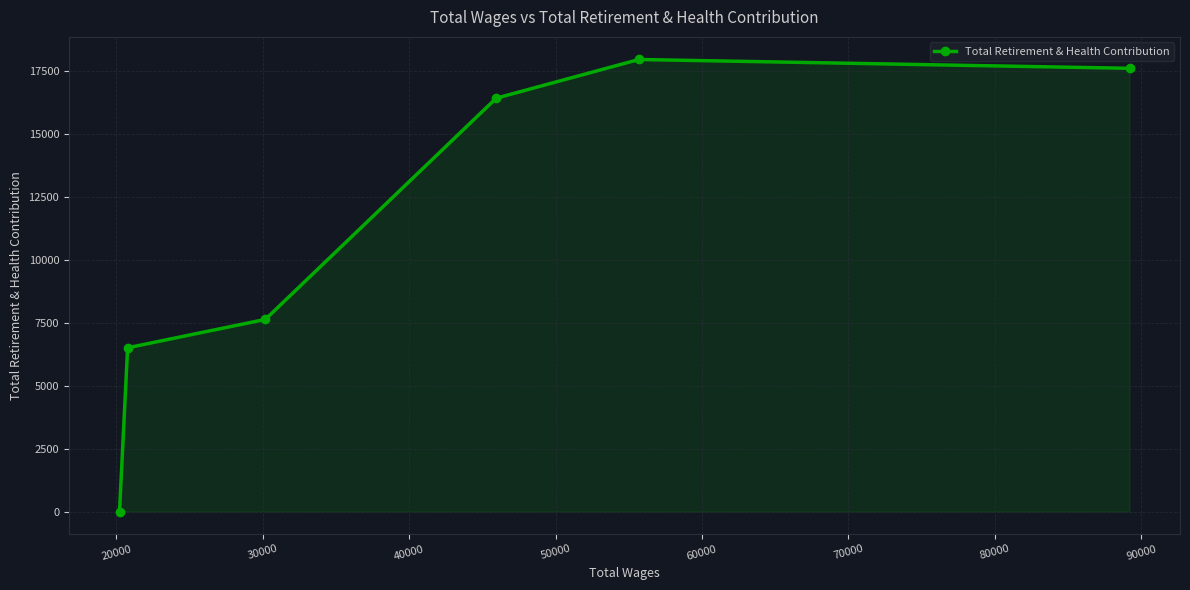

How many lines are shown in the chart?

1